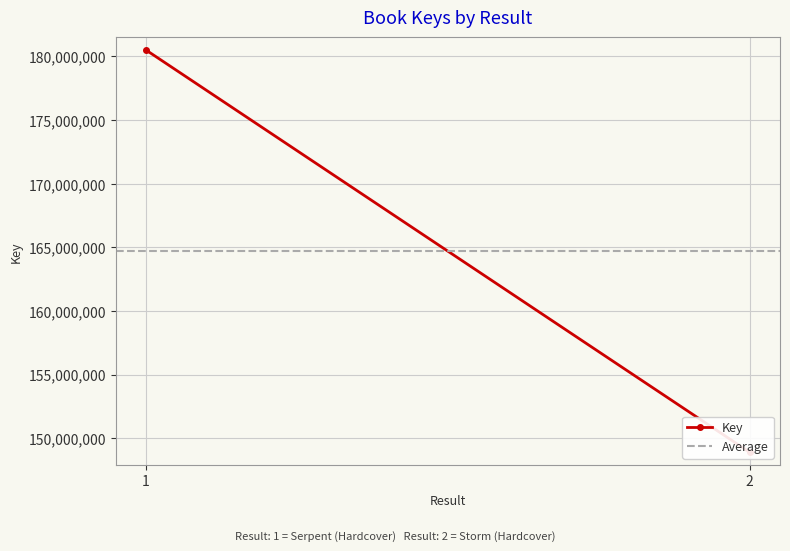

How many data points in Key are less than 180503699?

1